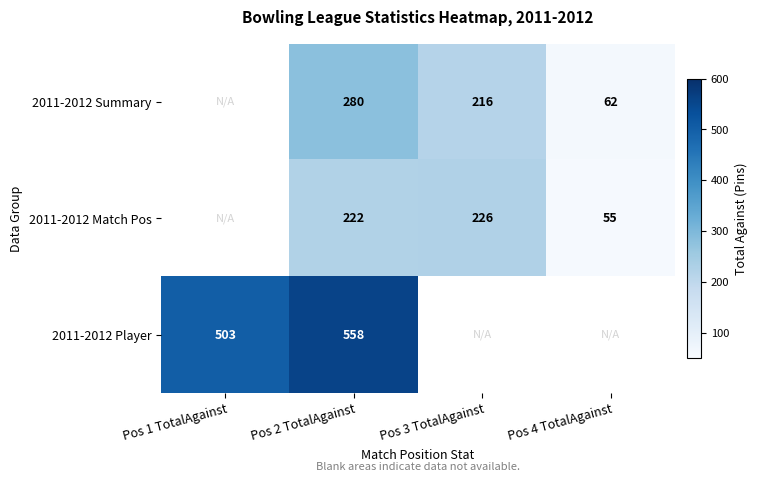

Rank the series at Pos 2 TotalAgainst from lowest to highest value.

2011-2012 Match Pos, 2011-2012 Summary, 2011-2012 Player